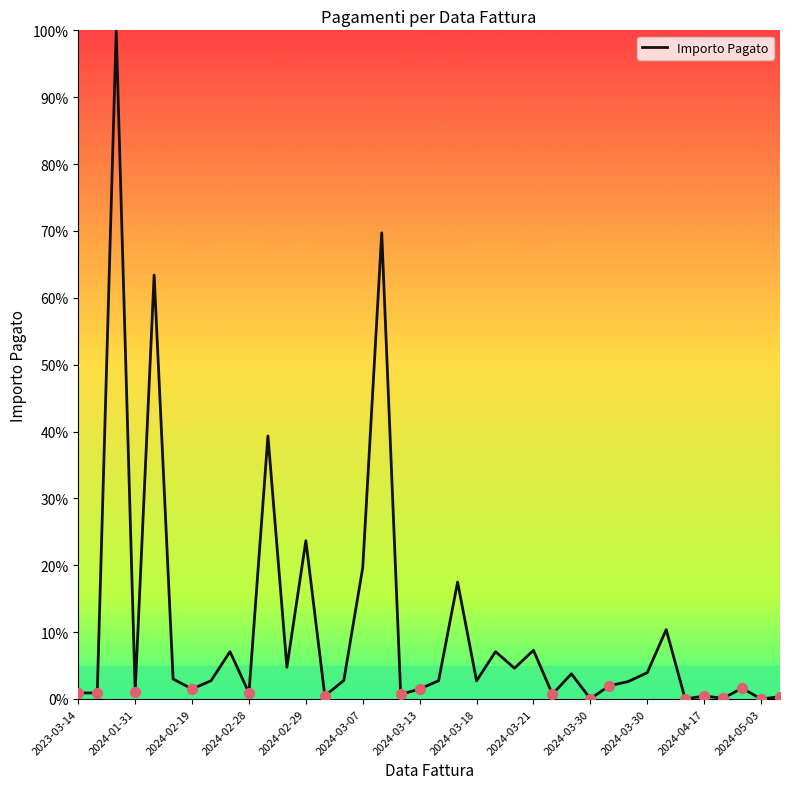

What is the greatest value displayed?

100.0